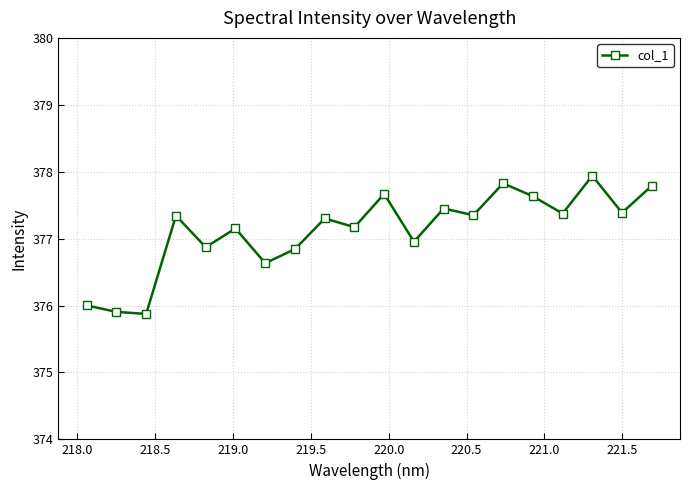

What is the value of the 10th point from the left?

377.2